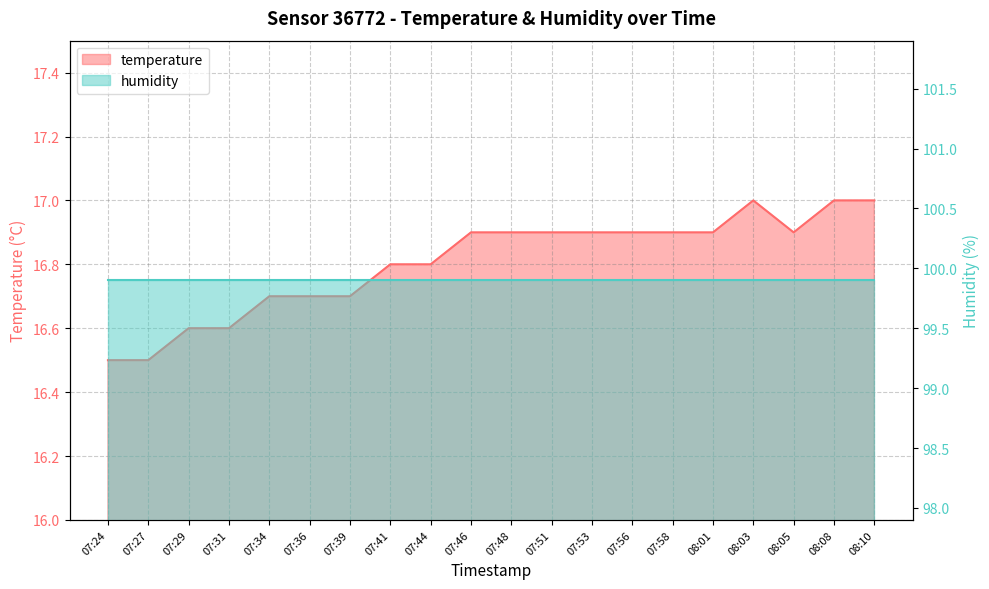

Which has a higher value, 07:39 or 07:34?

07:39